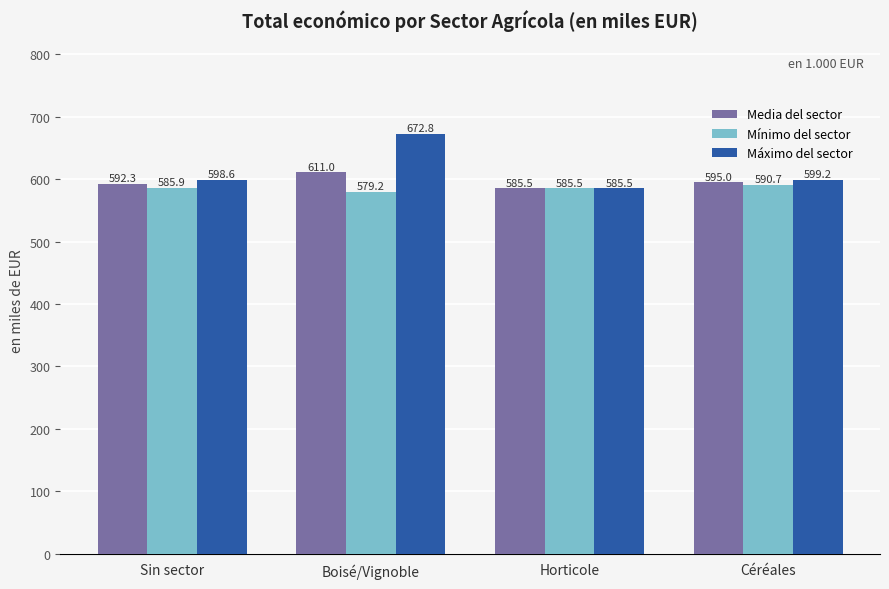

What is the spread (max minus min) of values at Boisé/Vignoble?

93.7